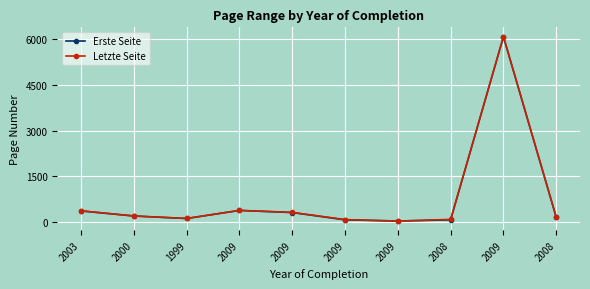

What are all the series names shown in the legend?

Erste Seite, Letzte Seite